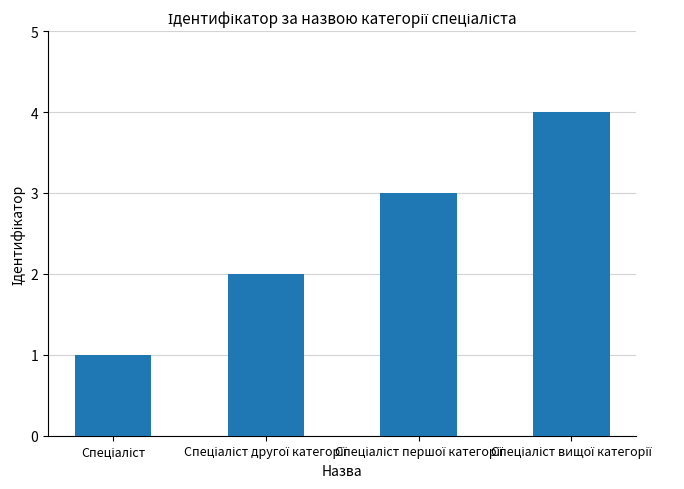

What is the minimum value shown in the chart?

1